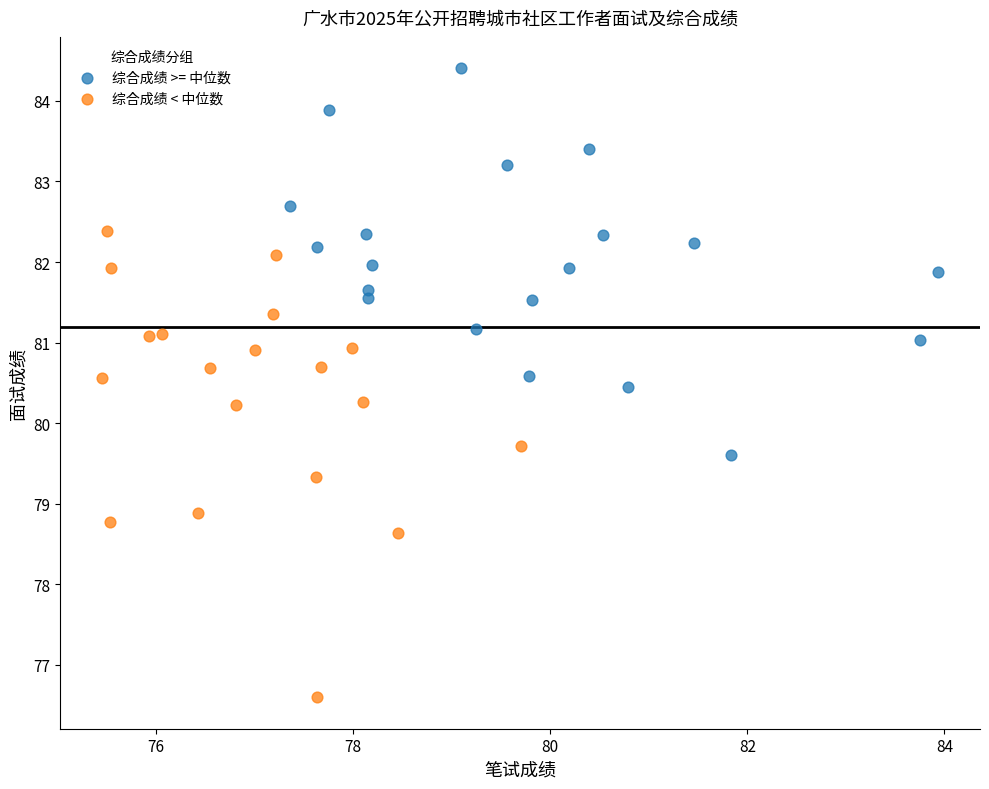

Which series has the largest Y range (max minus min)?

综合成绩 < 中位数